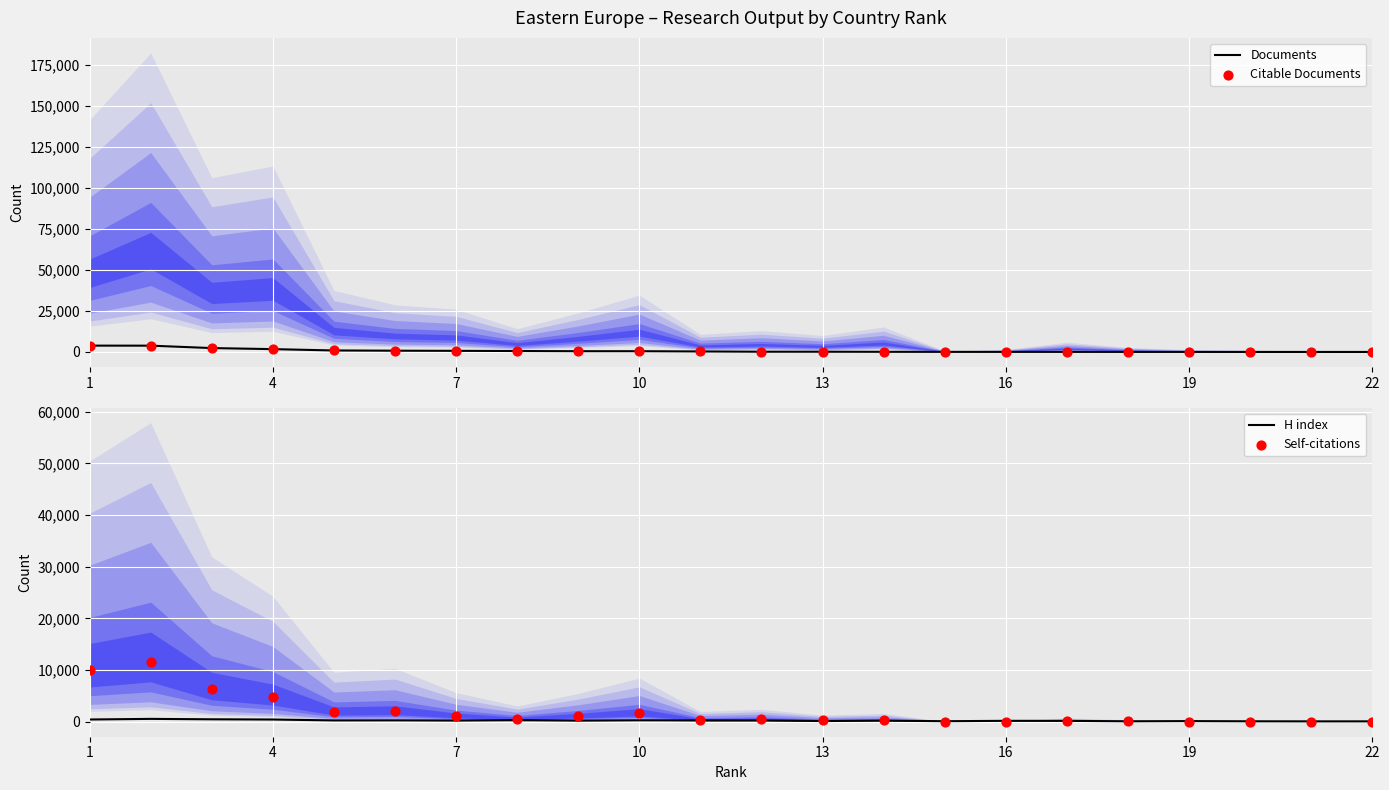

What are all the series names shown in the legend?

Documents, Citable Documents, H index, Self-citations